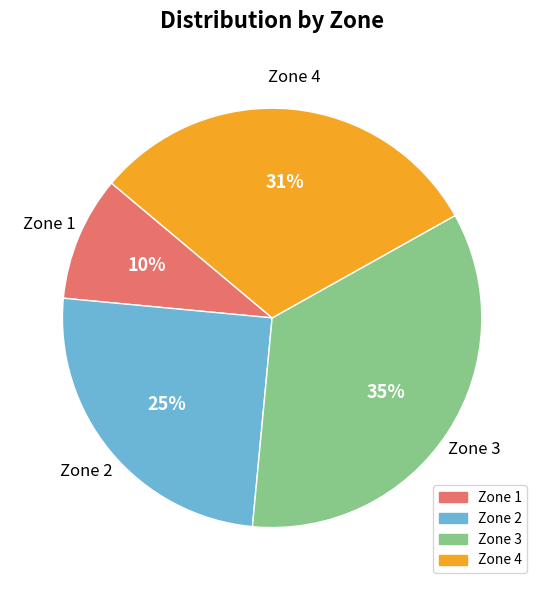

Is it true that Zone 1 is 1% of the pie?

False